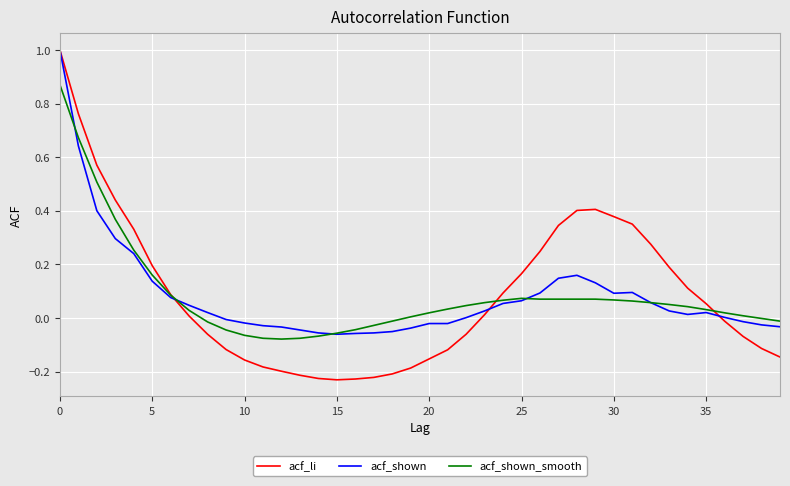

Which series has the widest spread of values?

acf_li